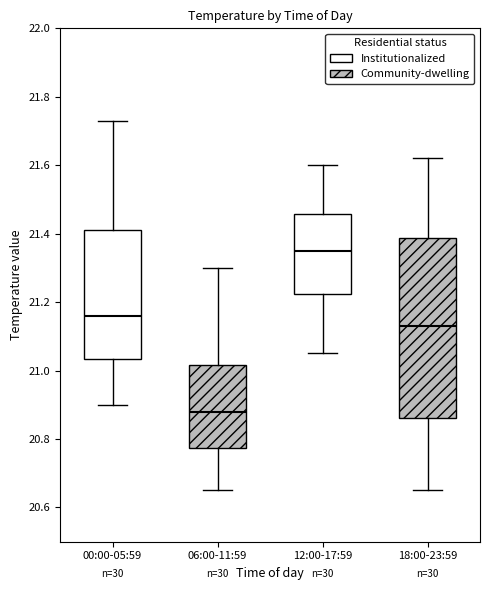

Reading left to right, transcribe this box plot: for each box, give where its median line is, the range the box spans, and where its two whiskers end, as read against the y-axis. The values are not printed on the chart, so give them approximately, as read against the axis.

00:00-05:59: median 21.16, box 21.04 to 21.42, whiskers 20.90 to 21.74
06:00-11:59: median 20.88, box 20.78 to 21.02, whiskers 20.66 to 21.30
12:00-17:59: median 21.36, box 21.22 to 21.46, whiskers 21.06 to 21.60
18:00-23:59: median 21.14, box 20.86 to 21.38, whiskers 20.66 to 21.62